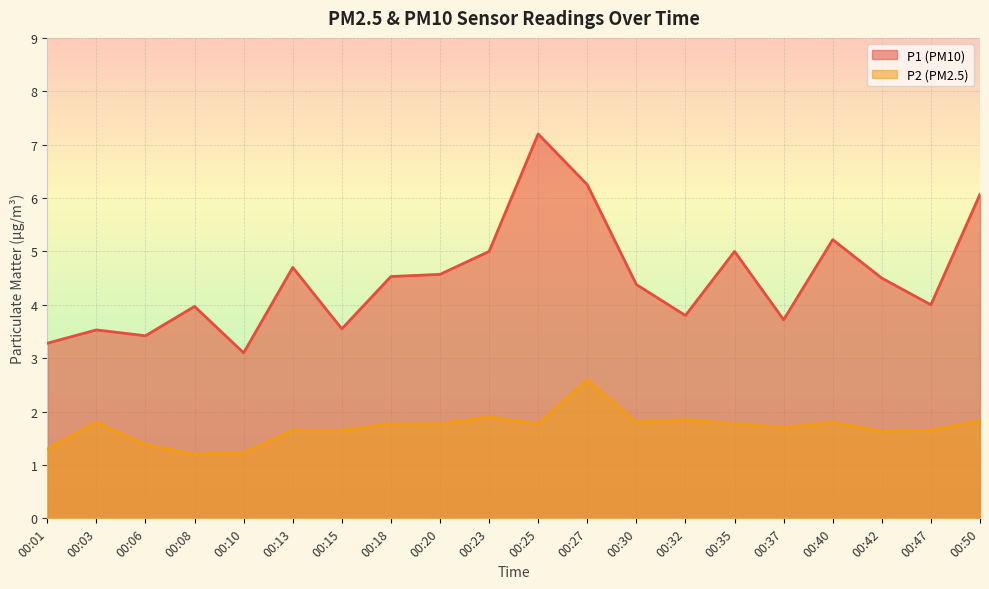

The P1 series shows 1.1 at 00:18. True or false?

False